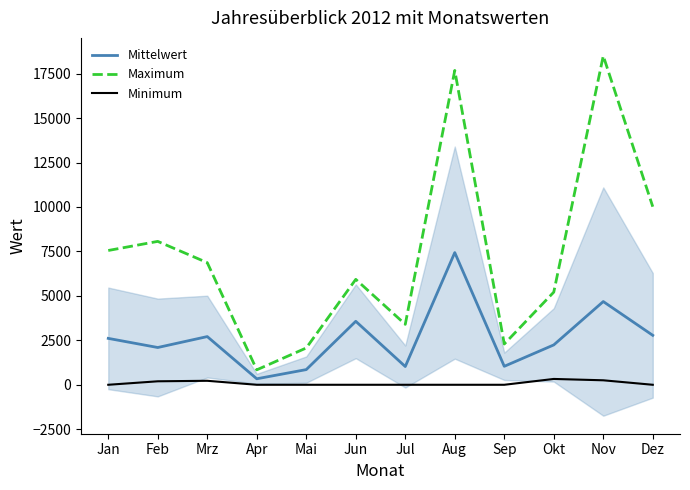

Rank the series by their average value, from lowest to highest.

Minimum, Mittelwert, Maximum